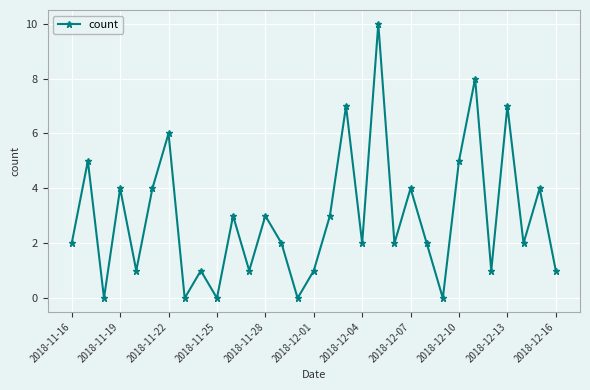

How many interior local valleys (lower than both neighbors) does the data have?

11